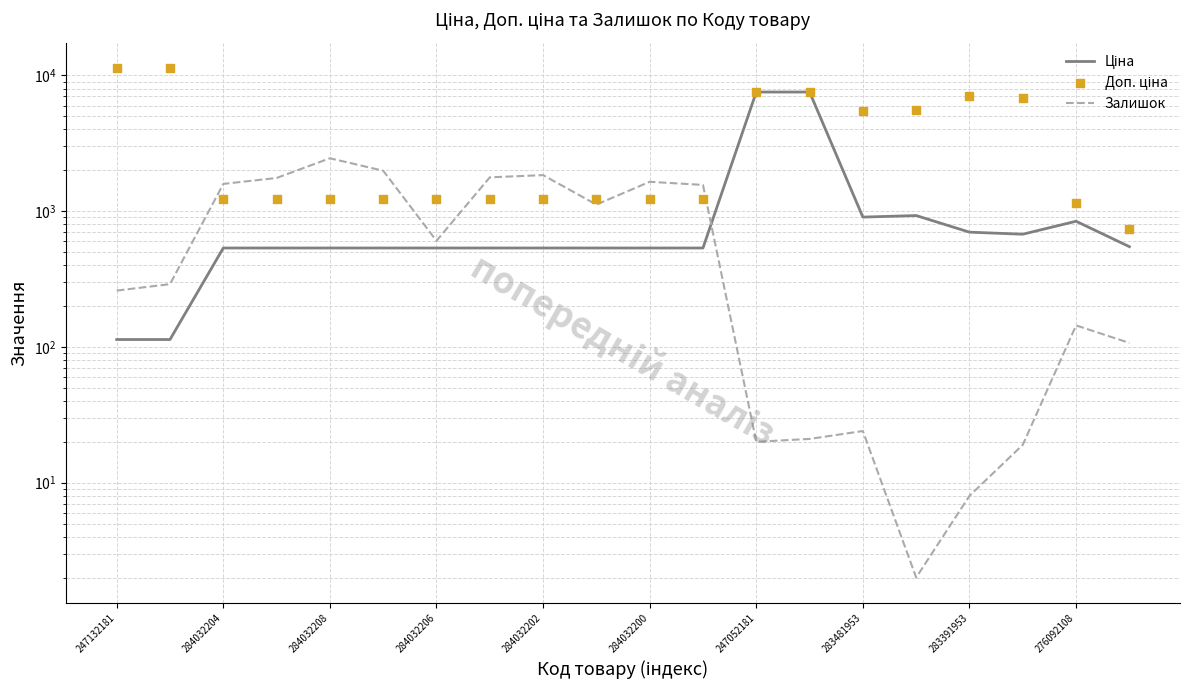

At which category is the sum across all series the highest?

13